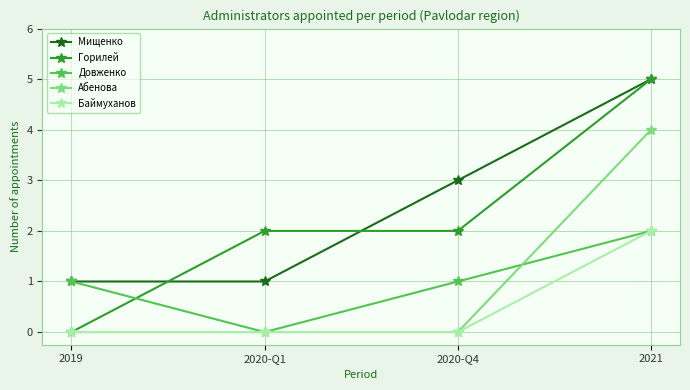

How many lines are shown in the chart?

5